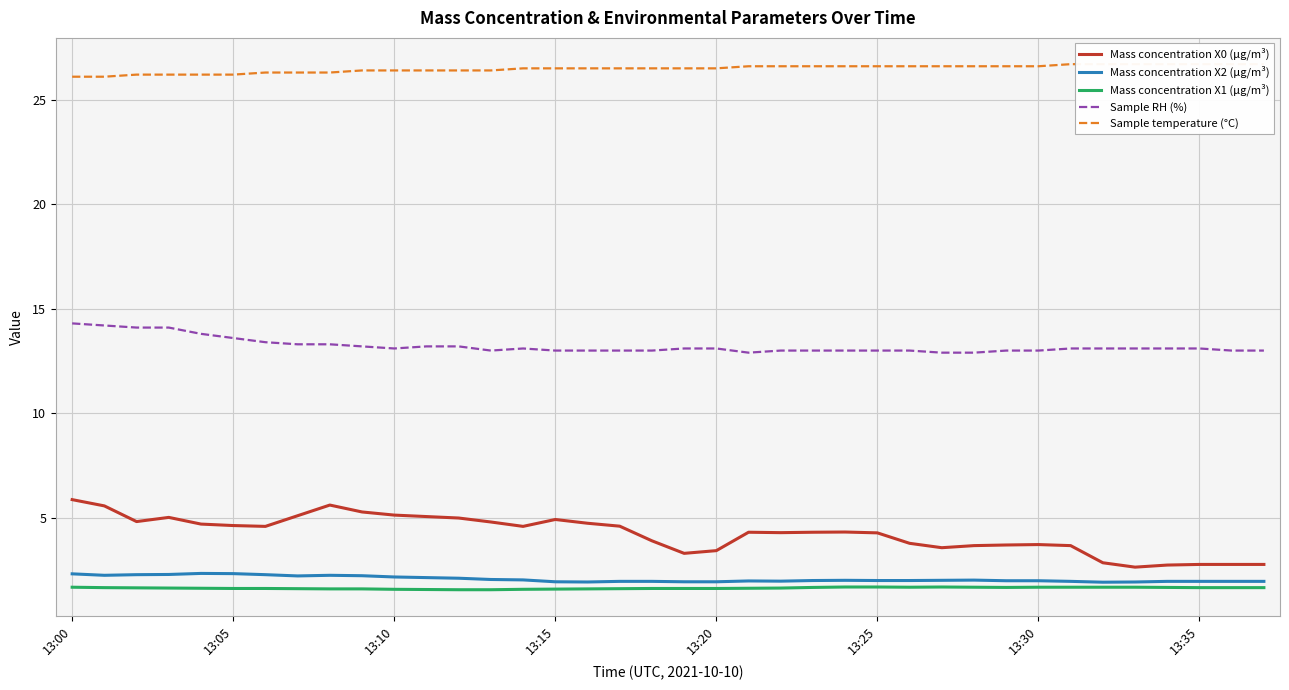

True or false: Mass concentration X2 (μg/m³) and Sample RH (%) intersect in this chart.

False